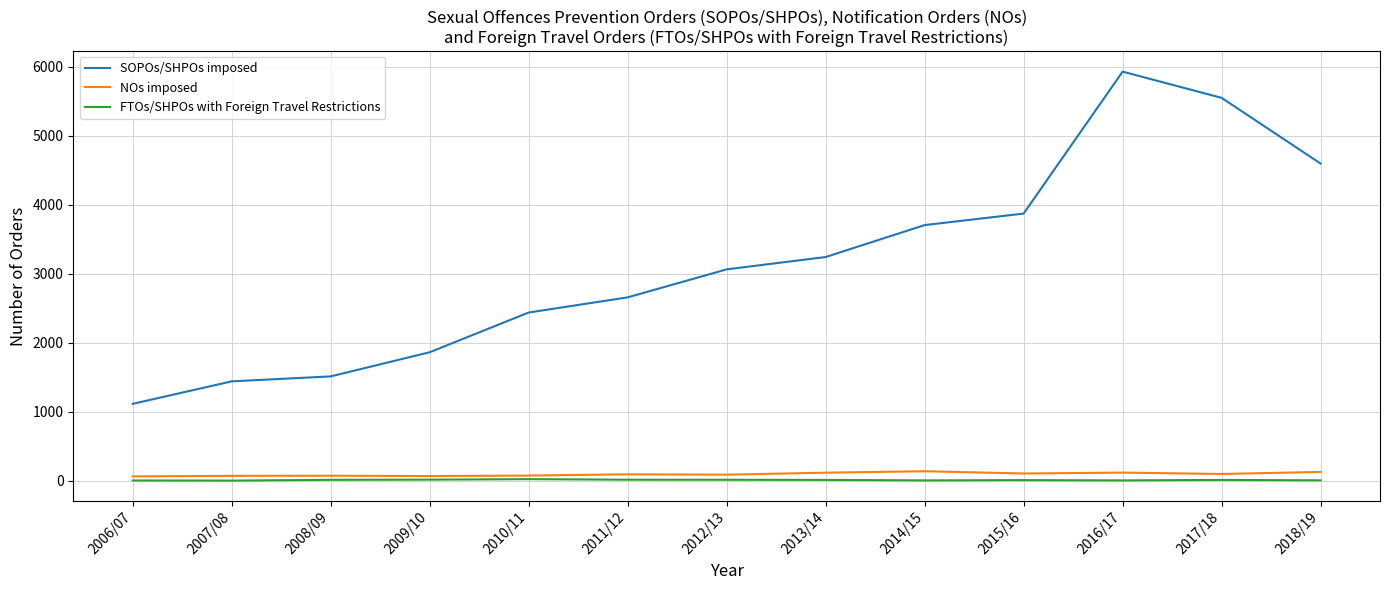

Which series has the largest total across all categories?

SOPOs/SHPOs imposed